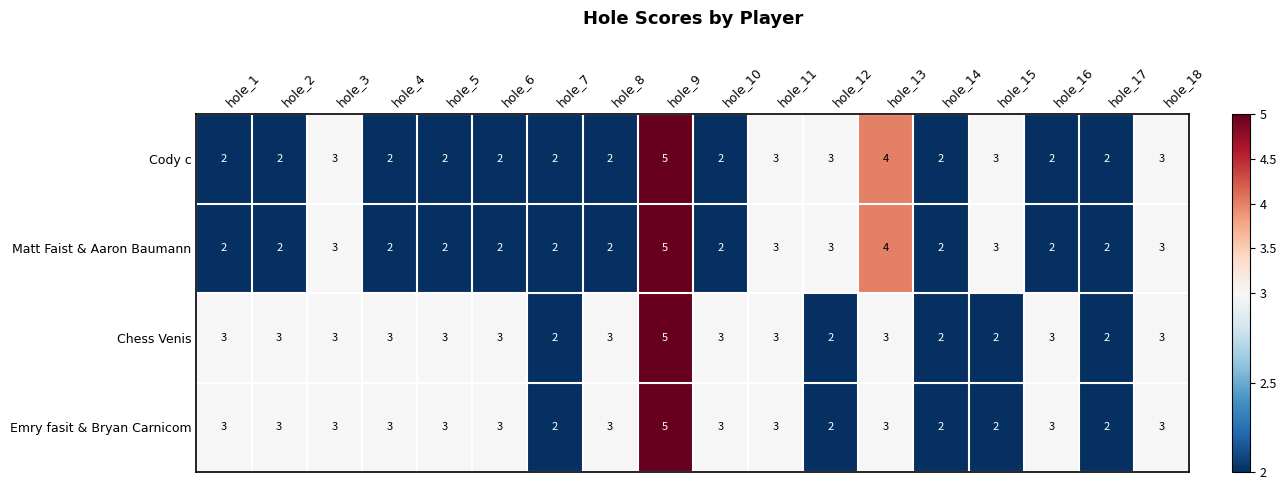

What is the difference between the maximum and minimum values in the Matt Faist & Aaron Baumann series?

3